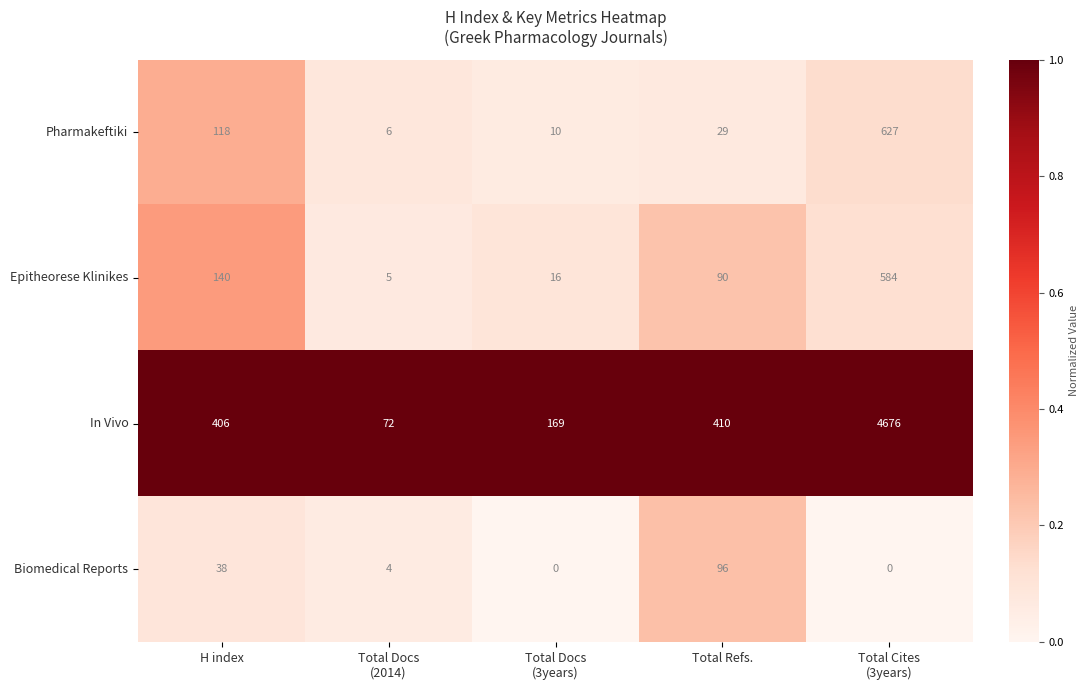

Is it true that Biomedical Reports equals 38 at H index?

True